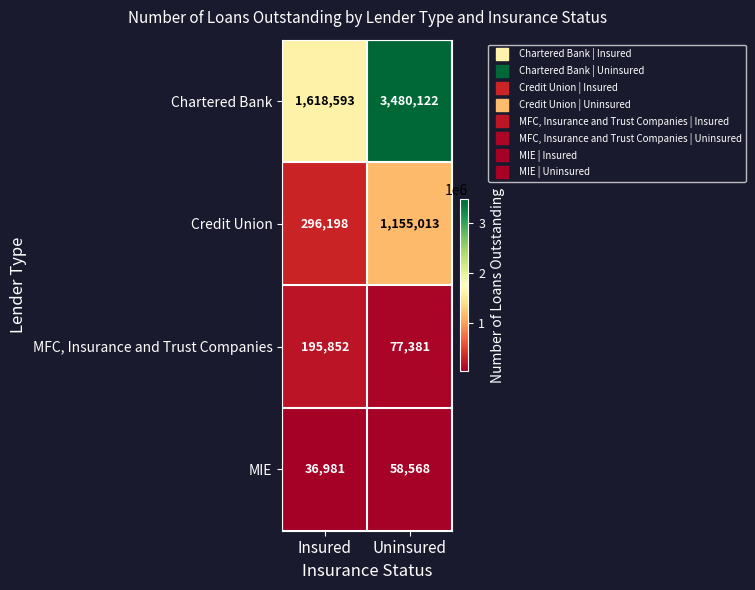

Which series has the largest total across all categories?

Chartered Bank